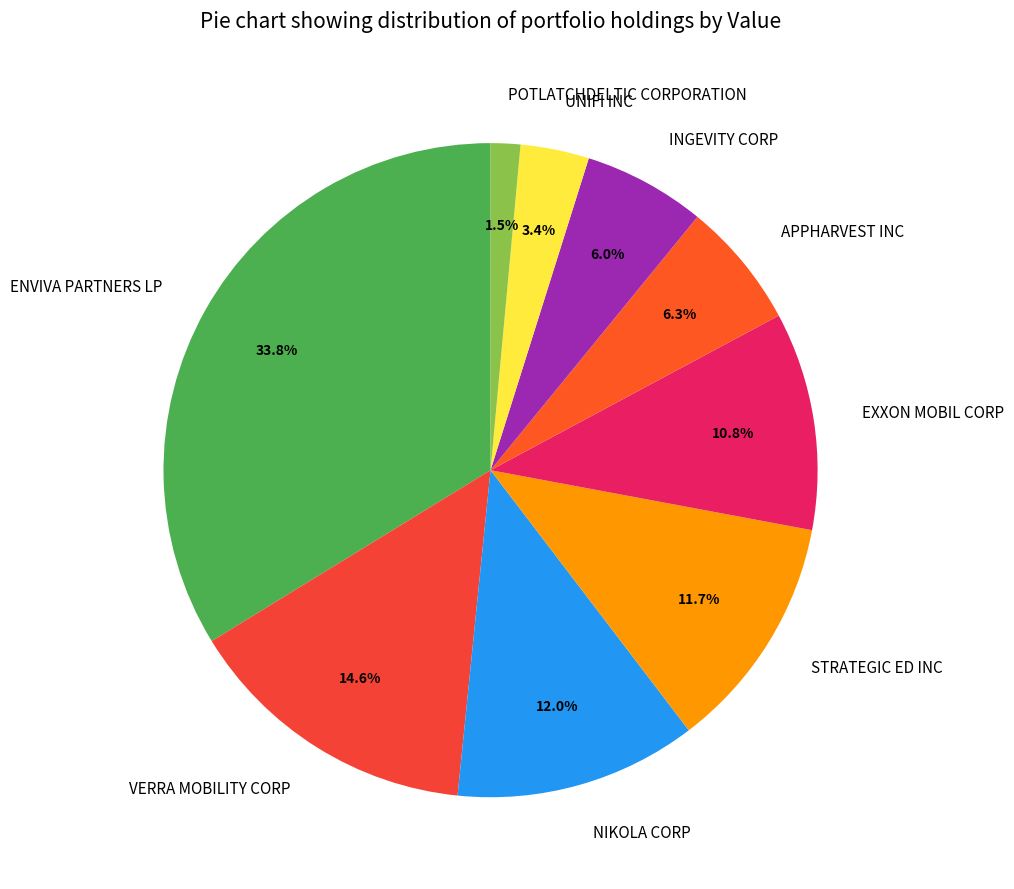

Does any single category account for the majority?

No